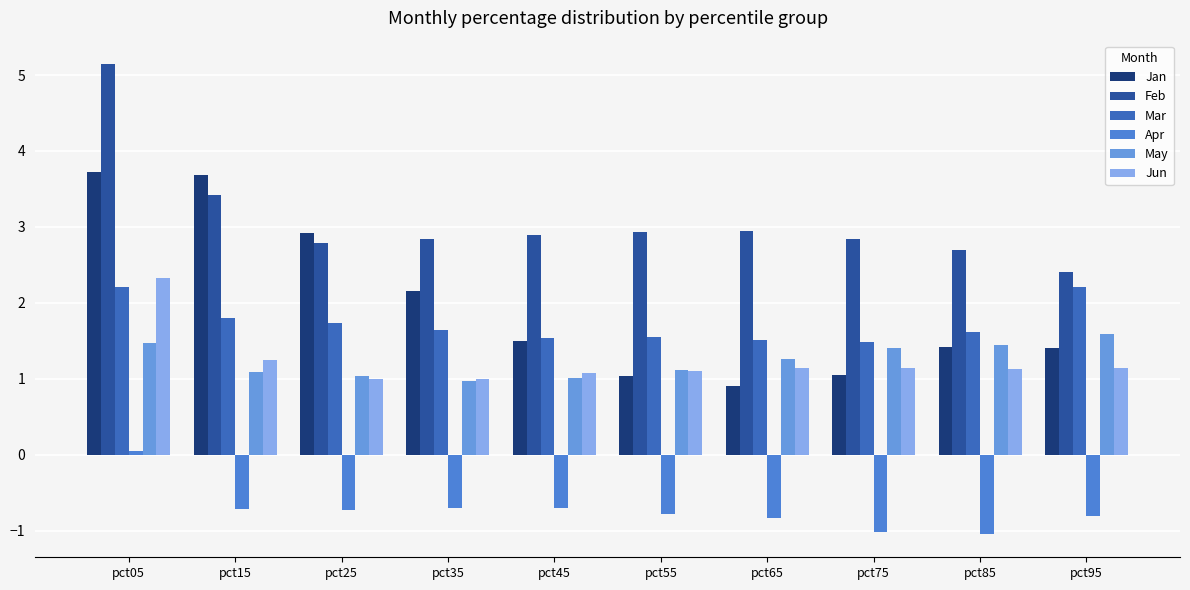

What is the difference between the maximum and minimum values in the Jan series?

2.8